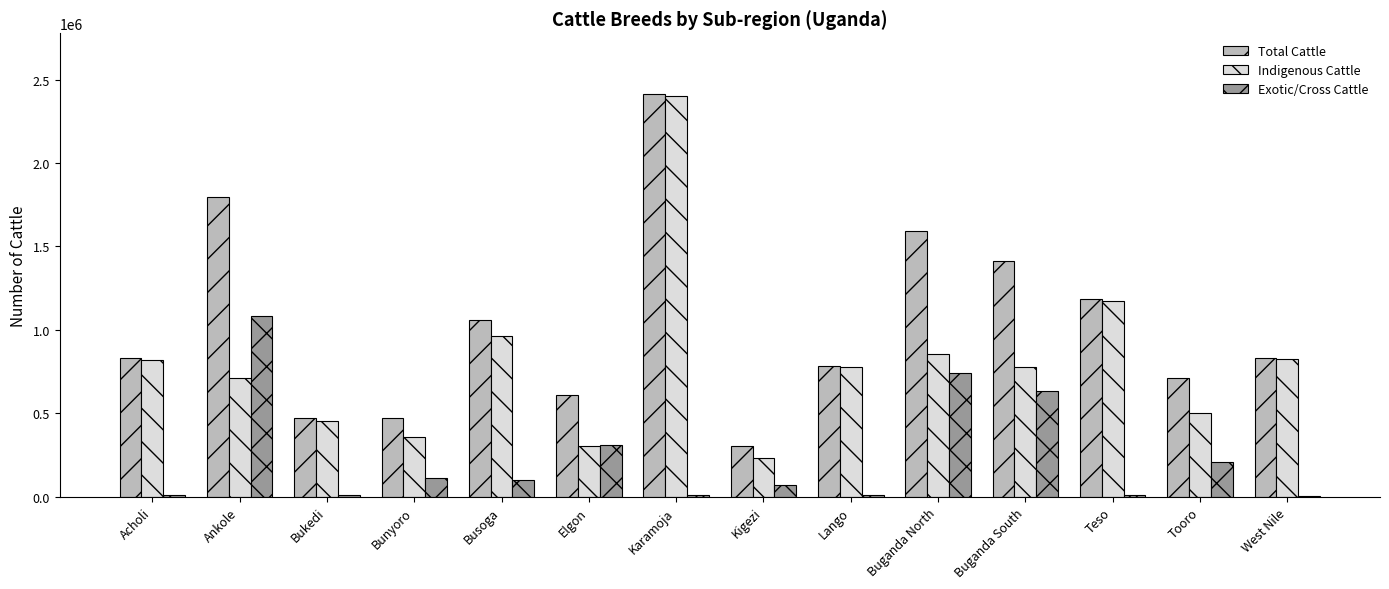

Which series has the largest total across all categories?

Total Cattle